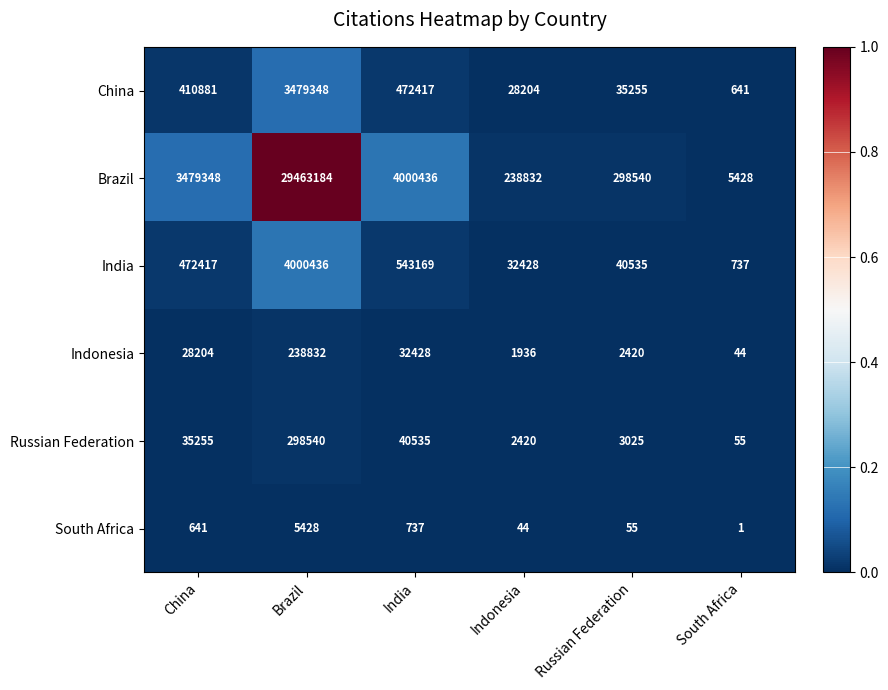

True or false: Brazil has a value of 4752878 at China.

False